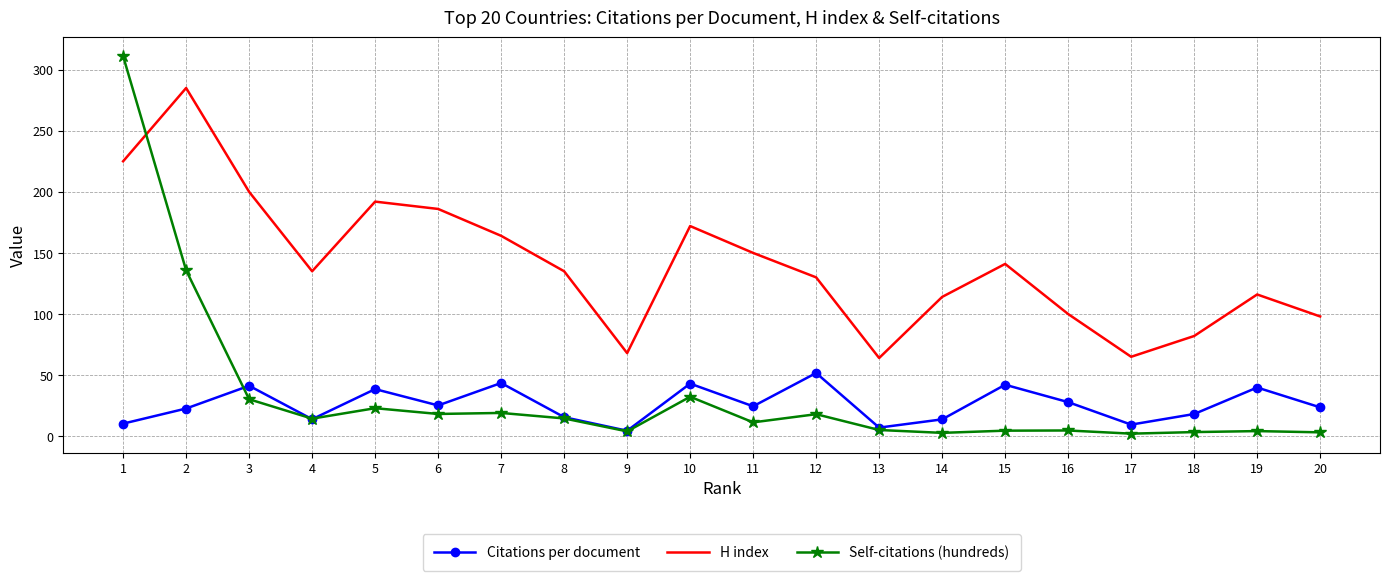

In Citations per document, how many points are higher than both neighbors (excluding endpoints)?

7